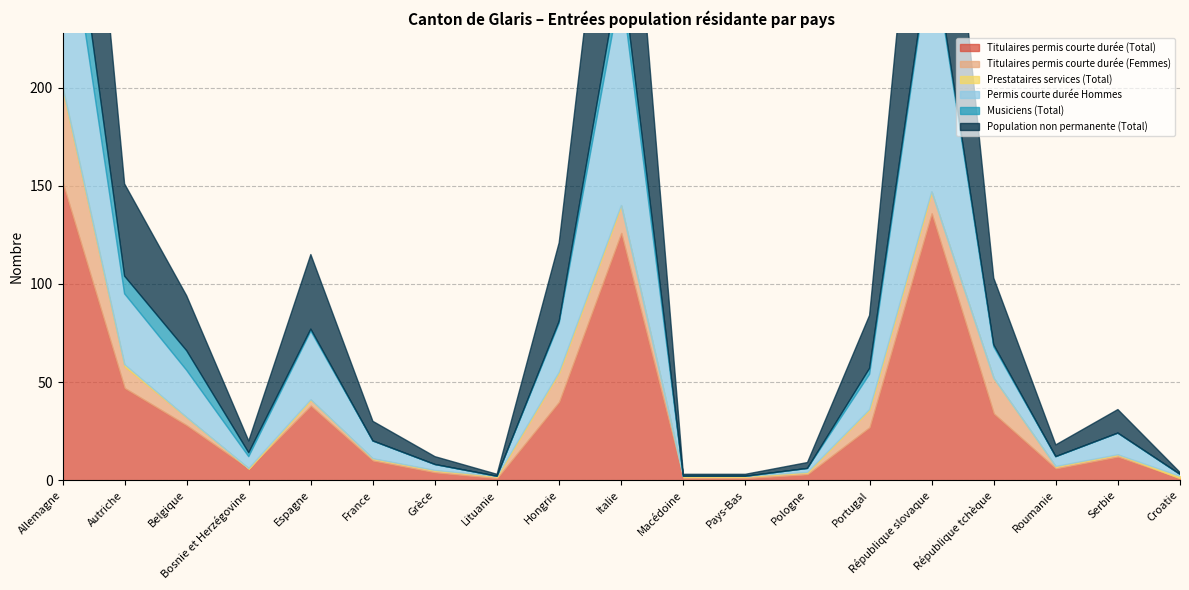

Rank the categories by Titulaires permis courte durée (Total) value from lowest to highest.

Lituanie, Macédoine, Pays-Bas, Croatie, Pologne, Grèce, Bosnie et Herzégovine, Roumanie, France, Serbie, Portugal, Belgique, République tchèque, Espagne, Hongrie, Autriche, Italie, République slovaque, Allemagne